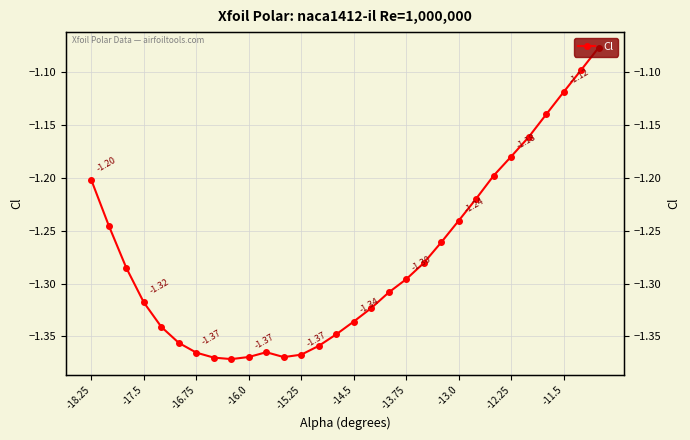

What is the difference between the values at -15.25 and -11.5?

0.2